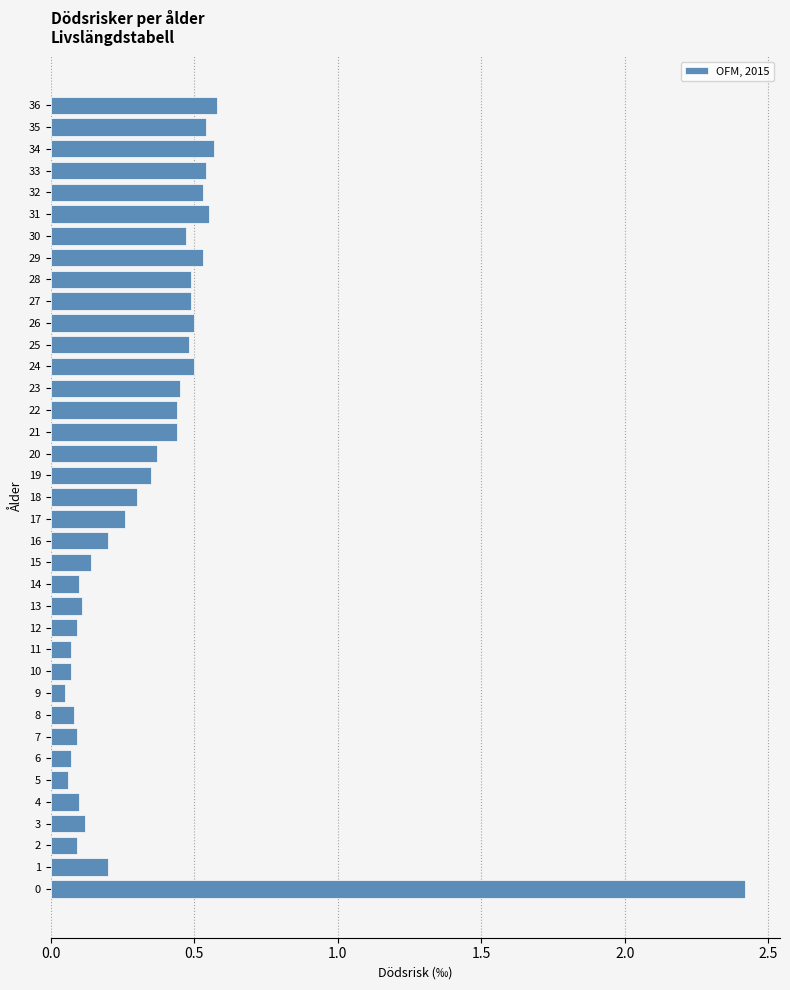

The value at 4 is 0.1. True or false?

True